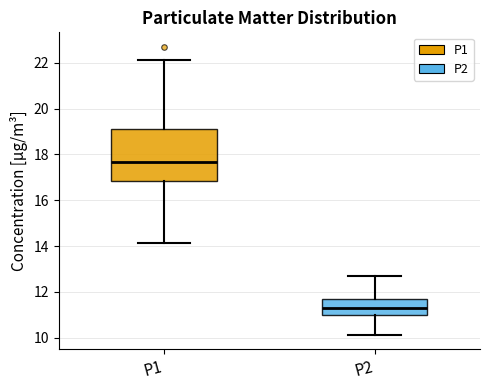

Where is the lower edge of the box for P2 on the y-axis? The values are not printed on the chart, so give them approximately, as read against the axis.

11.0